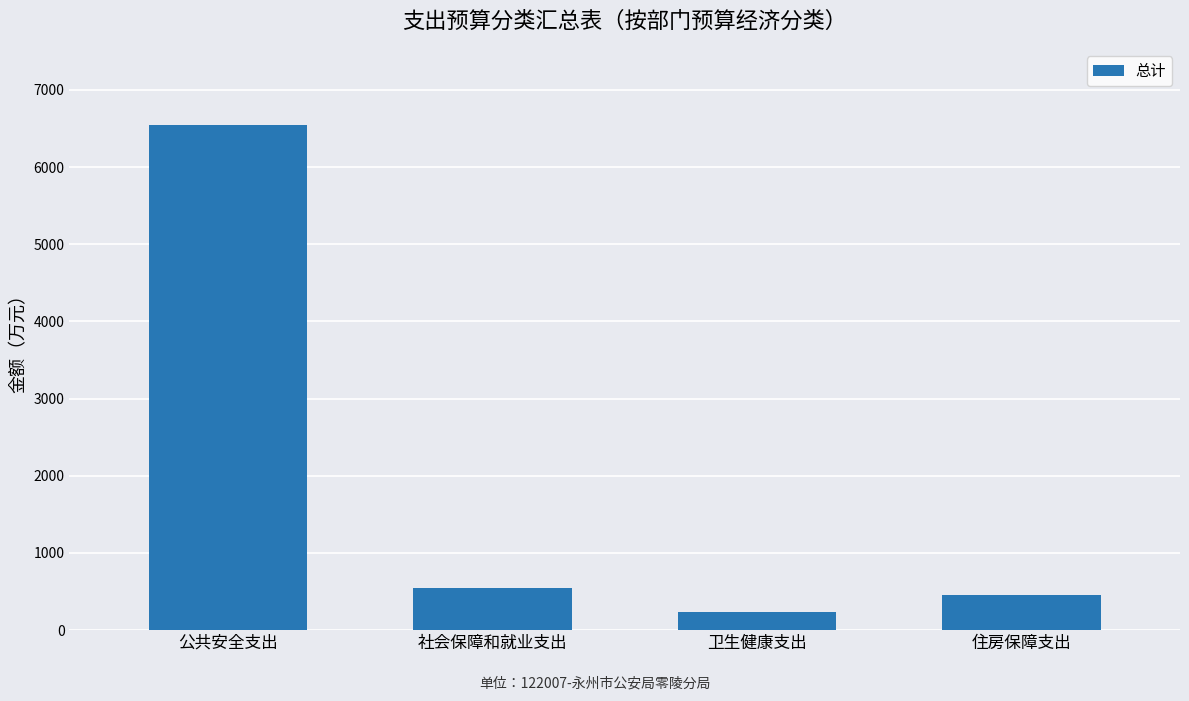

Is it true that the value at 卫生健康支出 is 232.5?

True